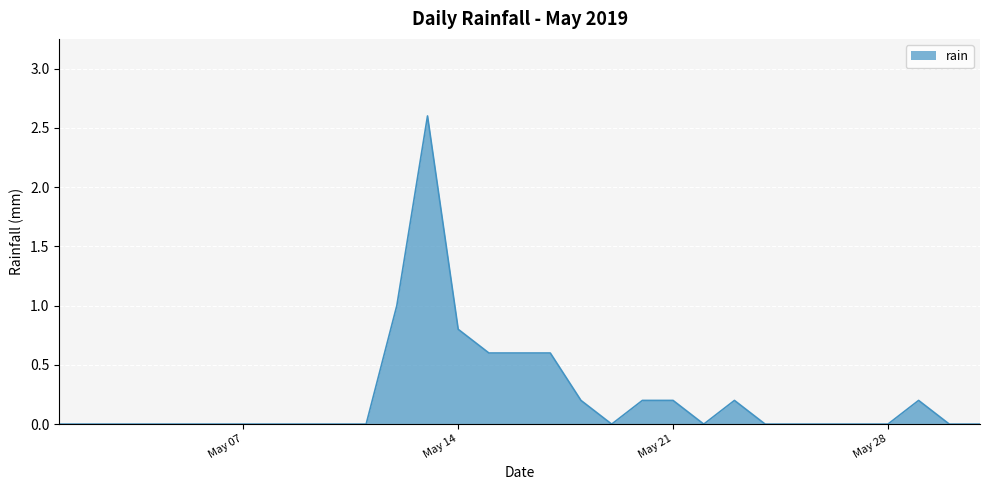

What is the greatest value displayed?

2.6